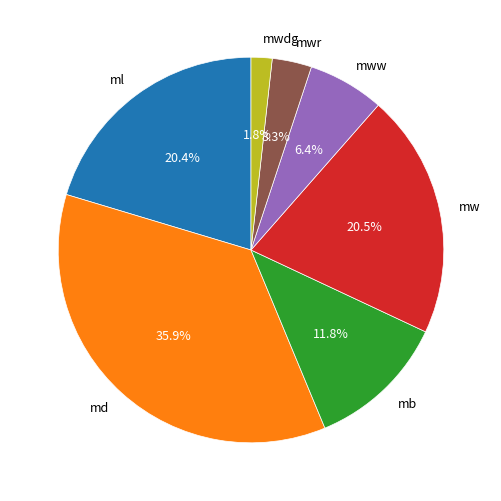

Which has a higher value, ml or mwdg?

ml